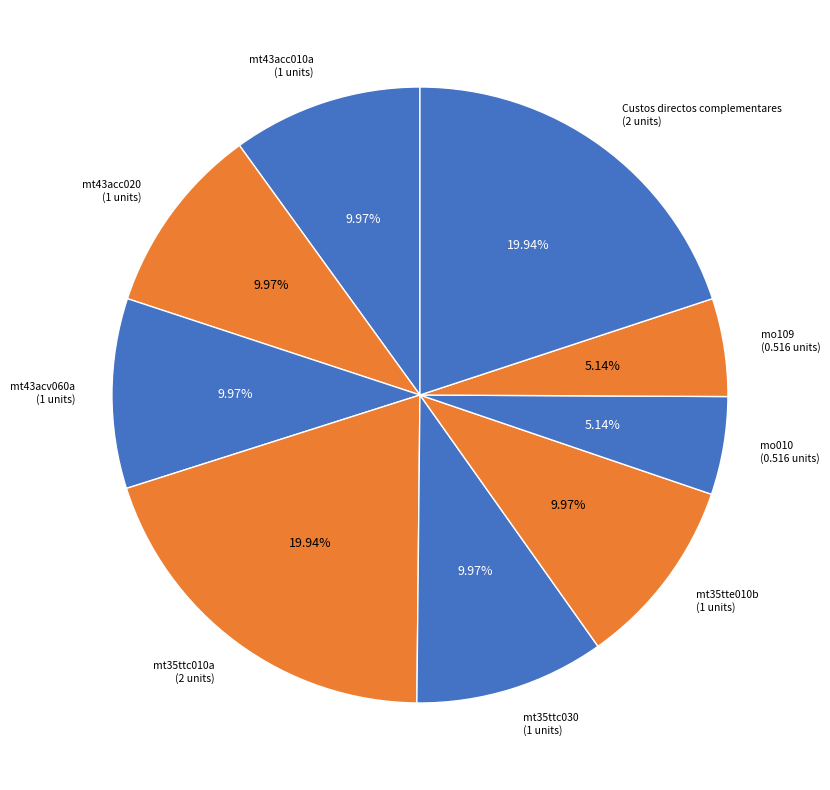

To the nearest percent, what is the difference between the mt43acc010a and mo109 slice percentages?

5%